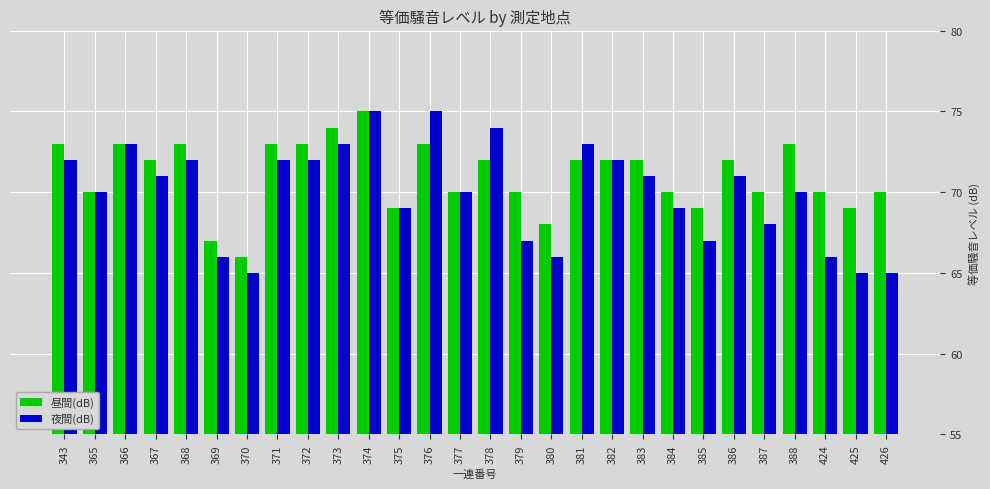

Which series has the largest range (max minus min)?

夜間(dB)